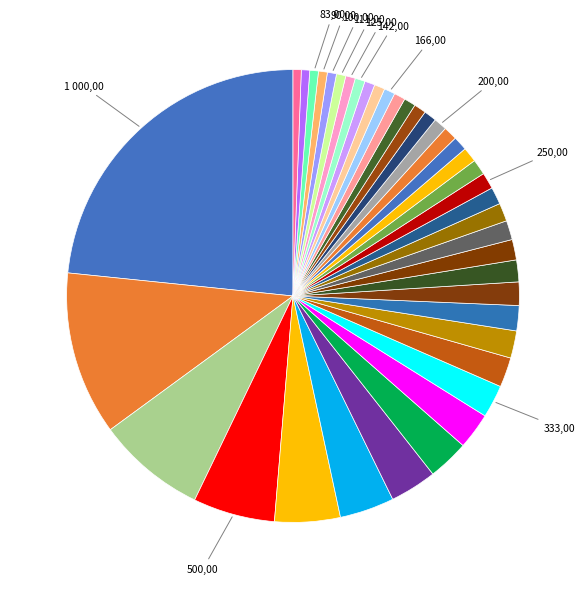

Count the number of slices in the pie.

40